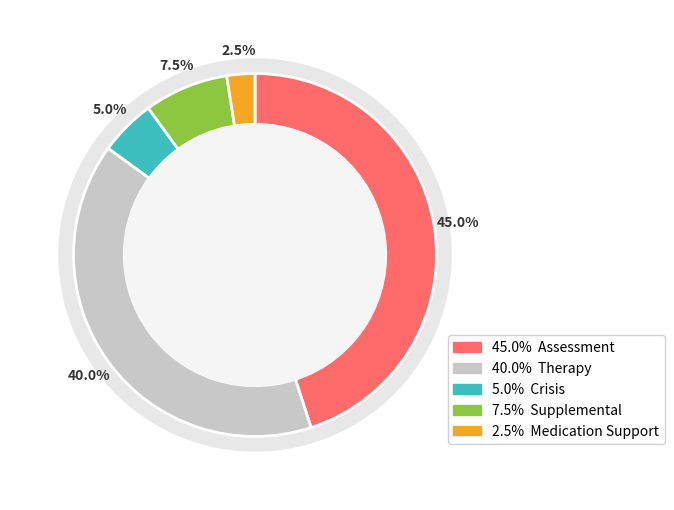

Combined, what portion of the pie is Crisis and Supplemental?

12.5%